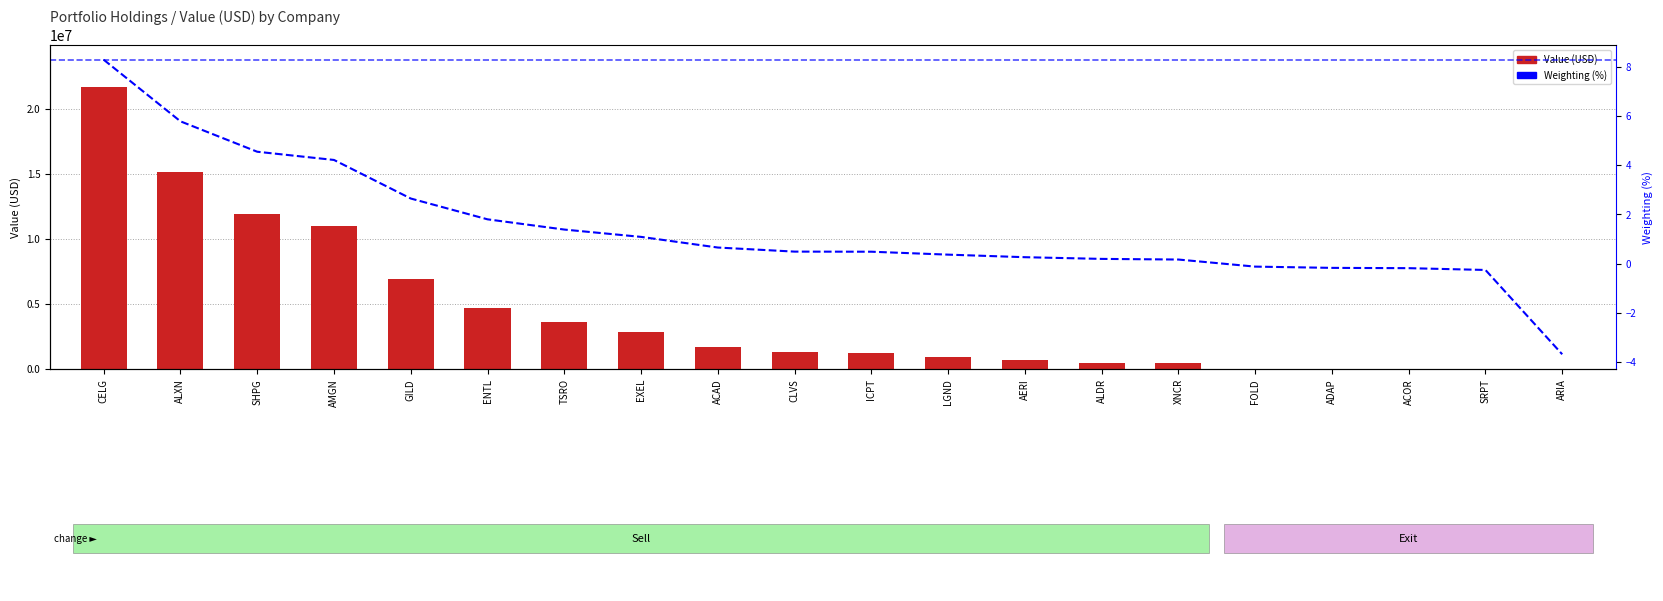

What is the difference between the second highest and minimum values in the Value (USD) series?

15111000.0